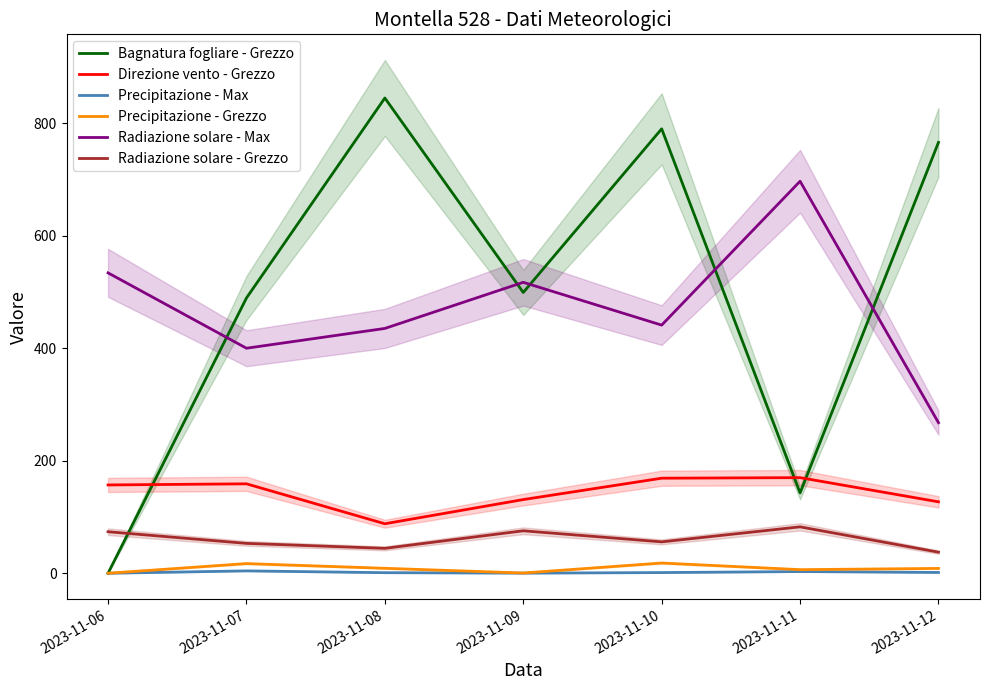

What is the value of the Precipitazione - Grezzo point at the 7th from the left?

8.6